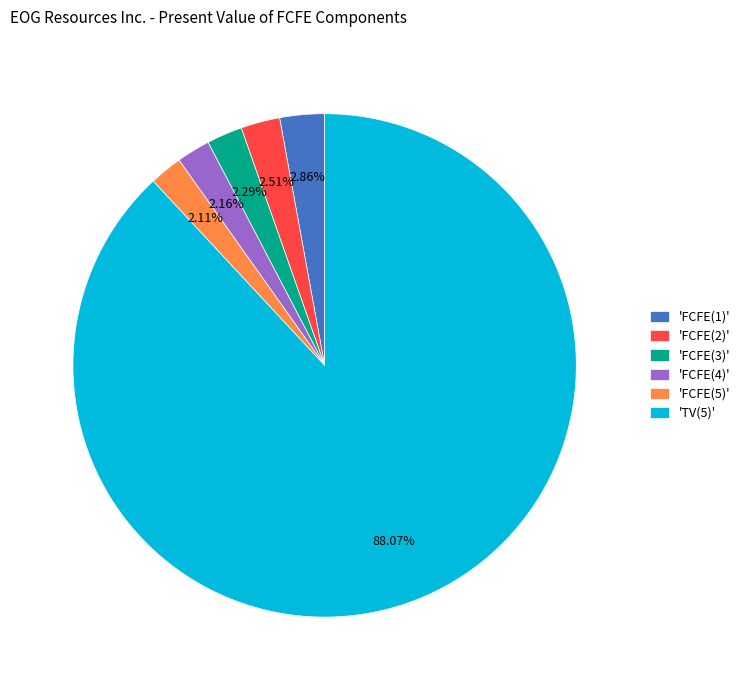

Approximately how many times larger is the value at 'TV(5)' compared to 'FCFE(1)'?

30.8